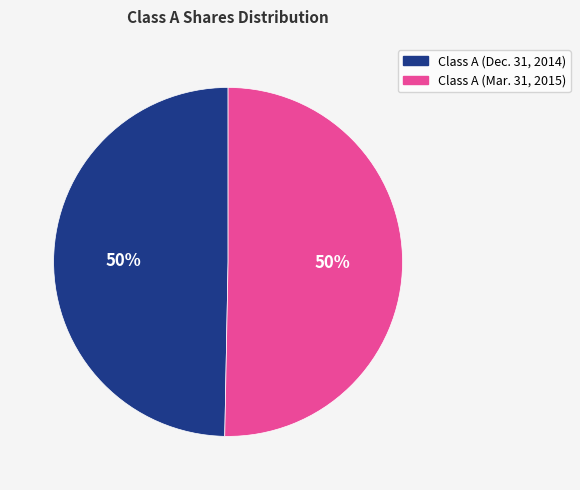

Is the sum of Class A (Mar. 31, 2015) and Class A (Dec. 31, 2014) greater than half?

Yes